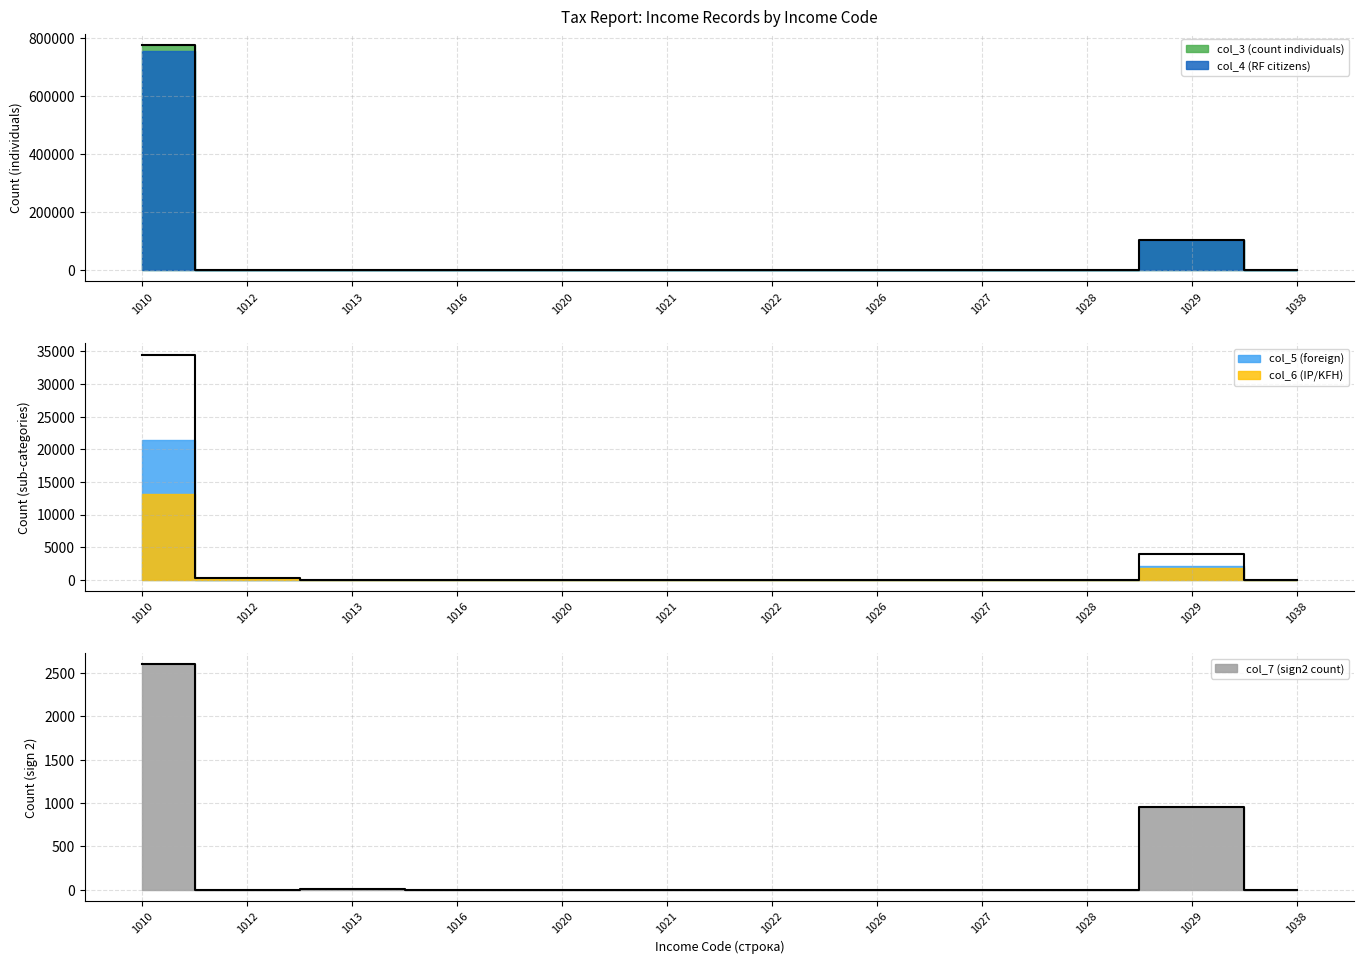

Which category has the lowest value across all series?

1026